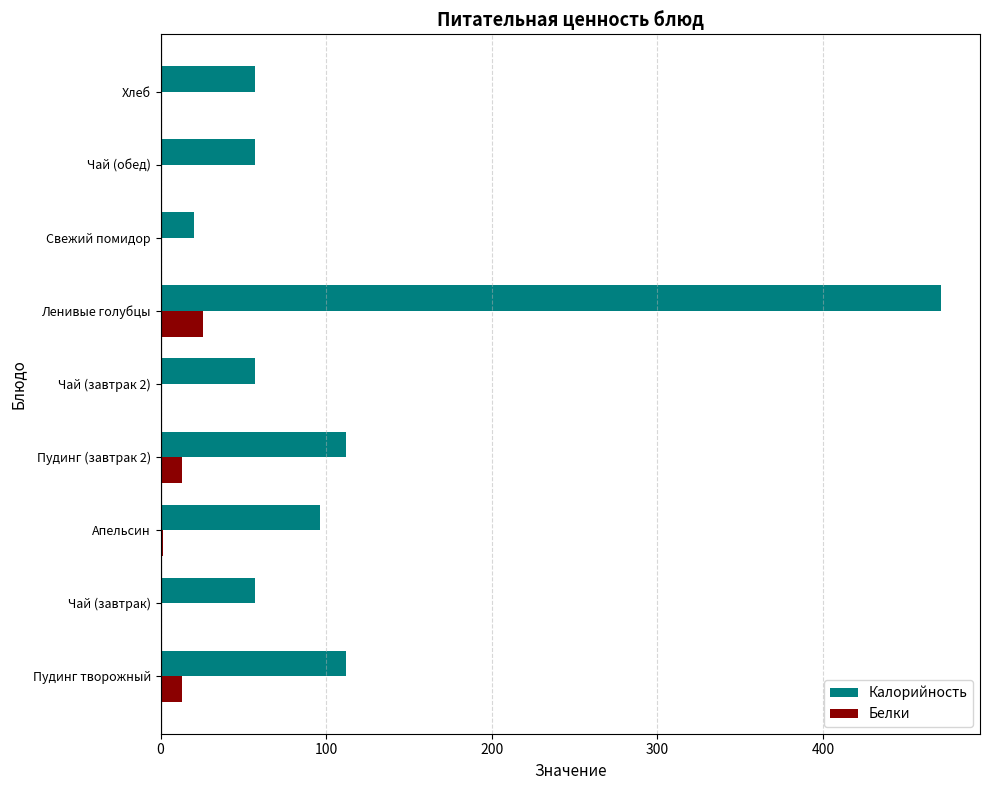

At which category is the sum across all series the highest?

Ленивые голубцы